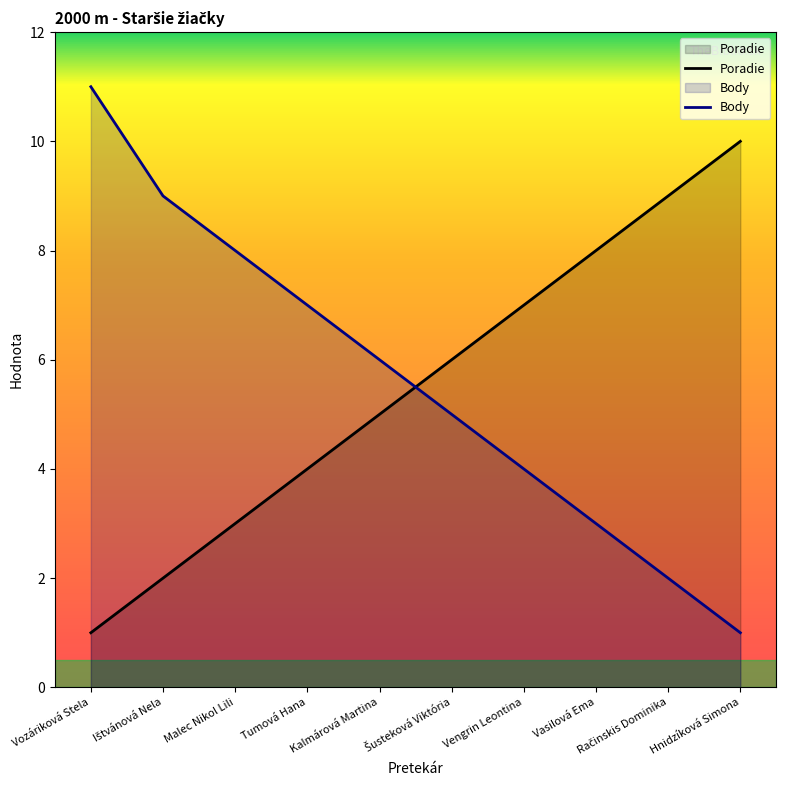

What position from the left is Račinskis Dominika?

9